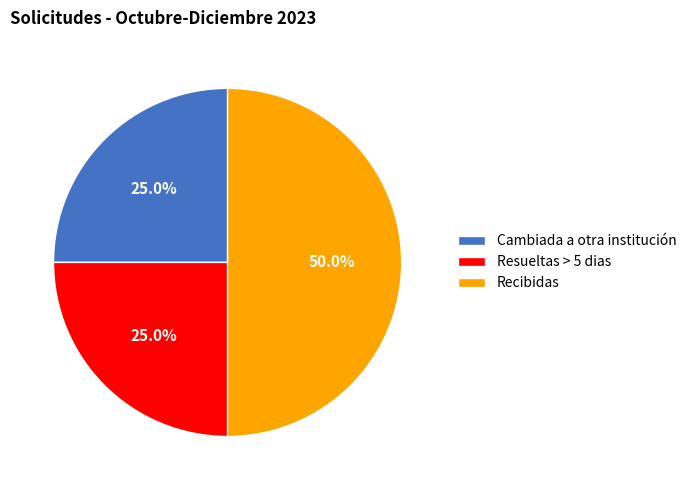

To the nearest percent, what percentage of the pie is Resueltas > 5 dias?

25%